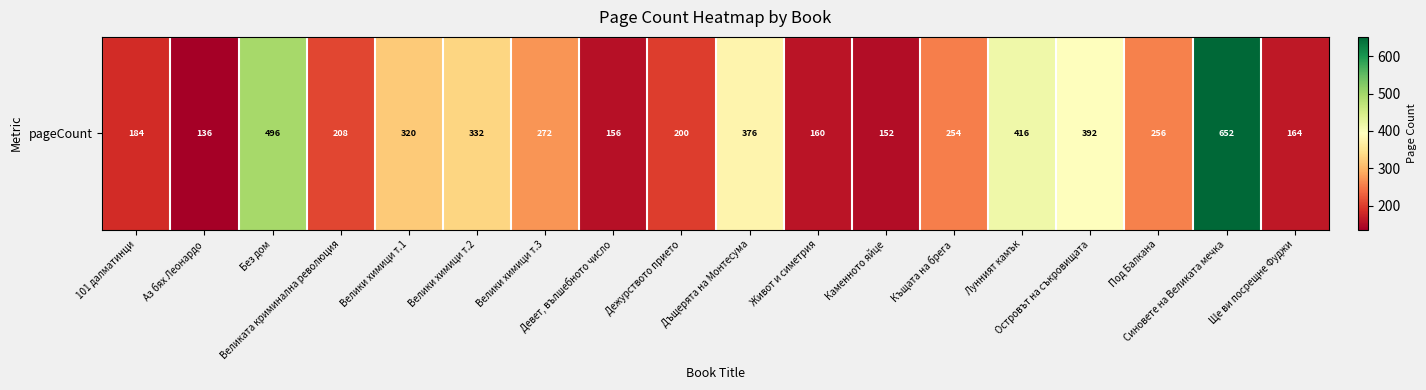

Which has a higher value, Дежурството прието or Живот и симетрия?

Дежурството прието